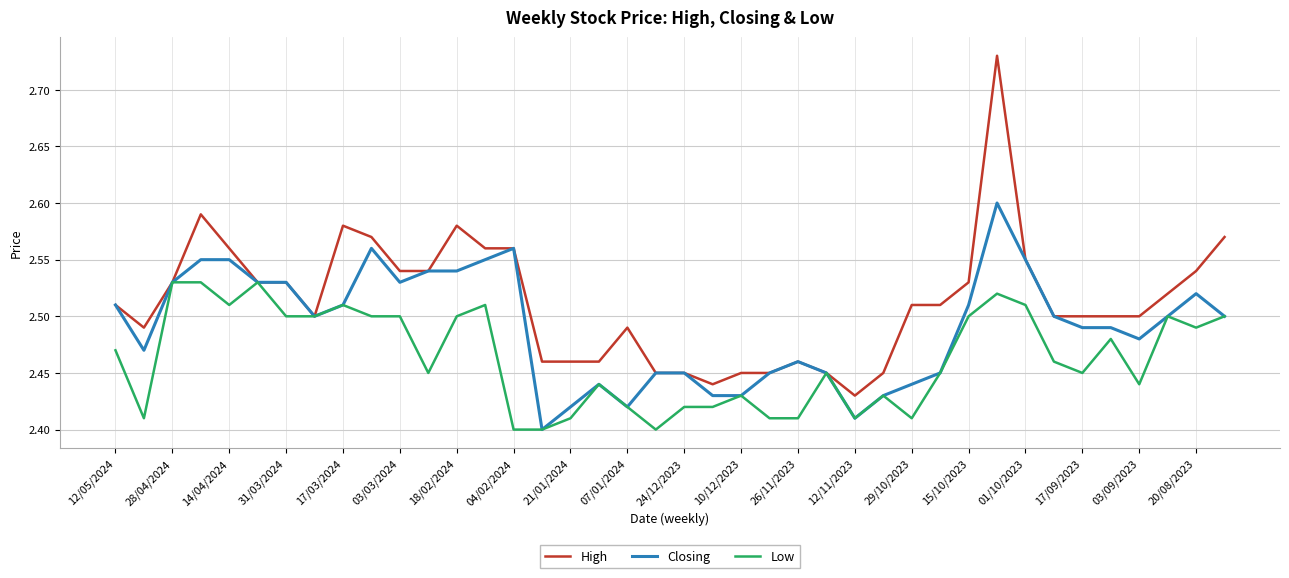

Does the chart have visible grid lines?

Yes